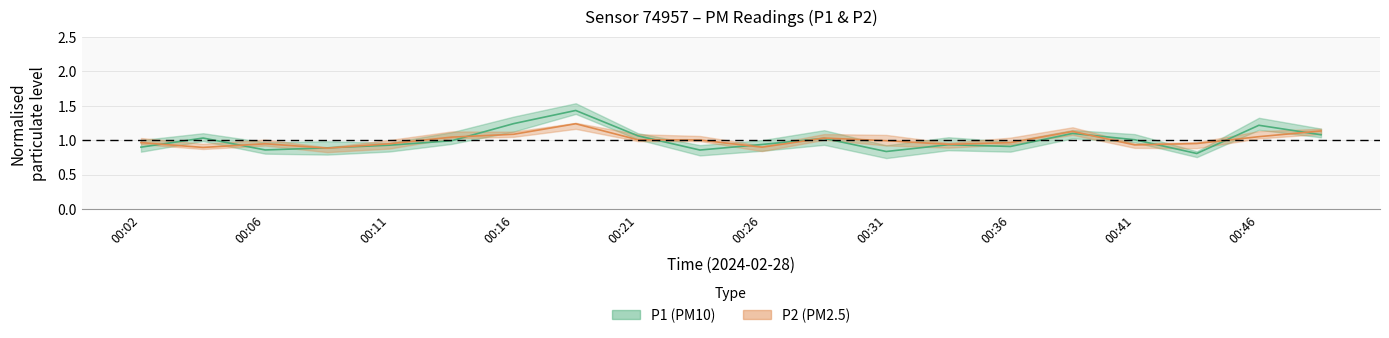

What is the value of the P2 point at the 5th from the left?

0.9